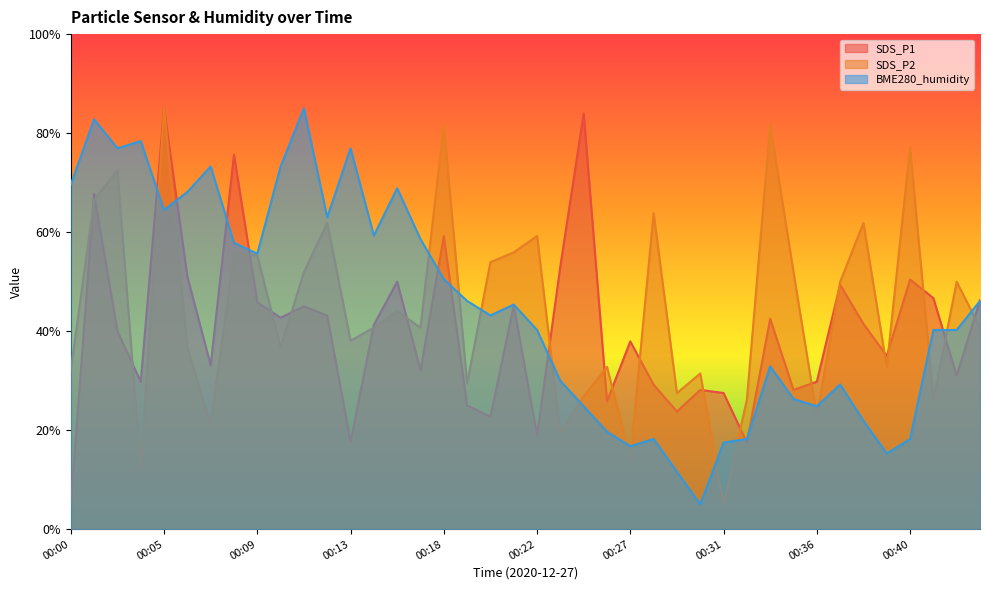

True or false: SDS_P2 has a value of 19.5 at 00:23.

True